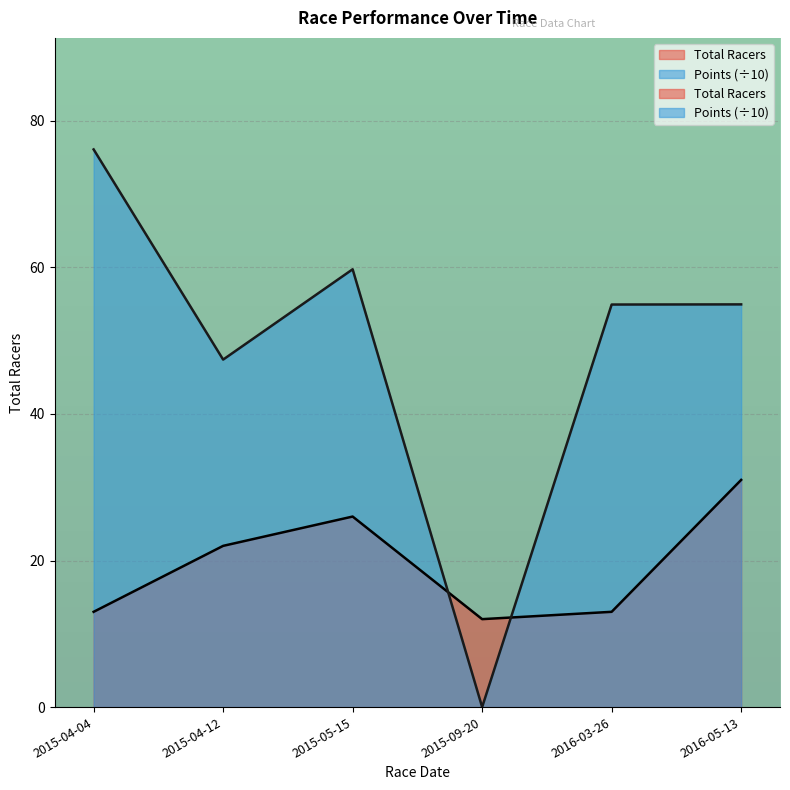

At which category is the sum across all series the highest?

2015-04-04